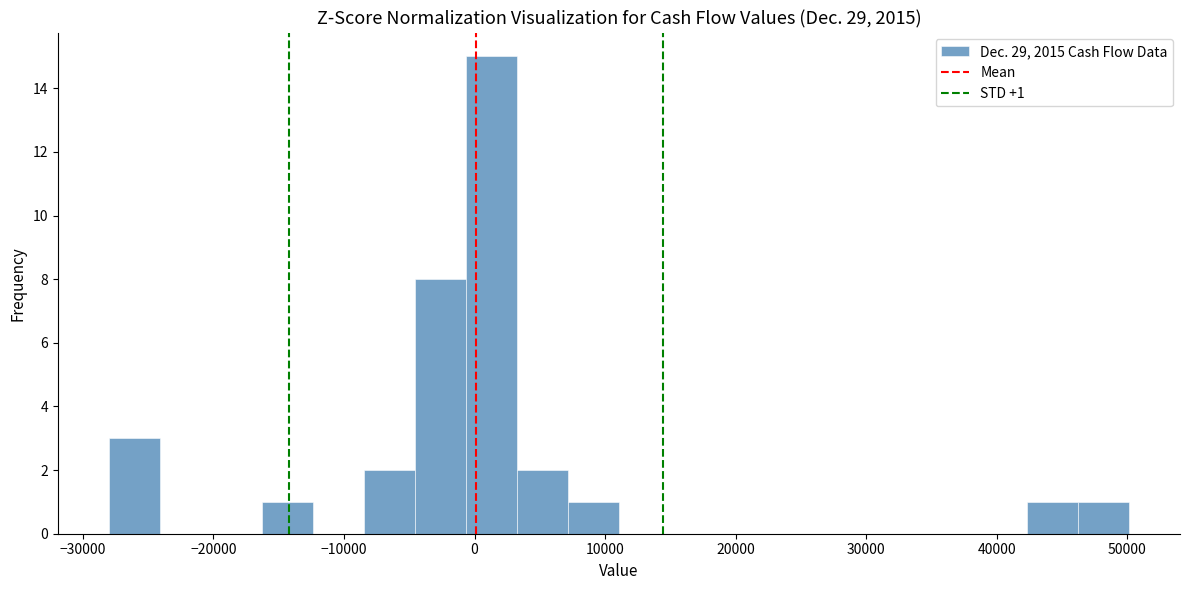

Around what value on the x-axis is the tallest bar? Give the approximate position of its centre, as read against the axis.

1000